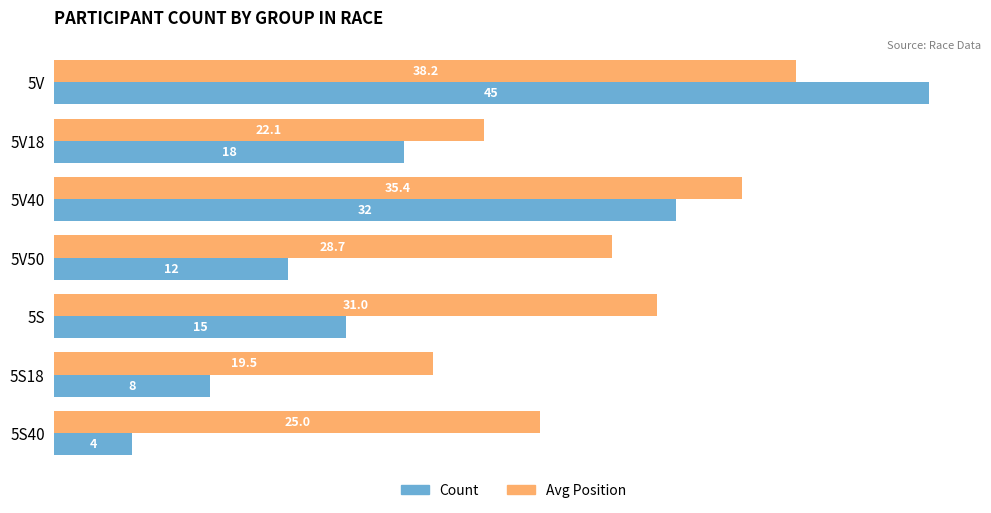

List the labels in order of Avg Position value, largest first.

5V, 5V40, 5S, 5V50, 5S40, 5V18, 5S18